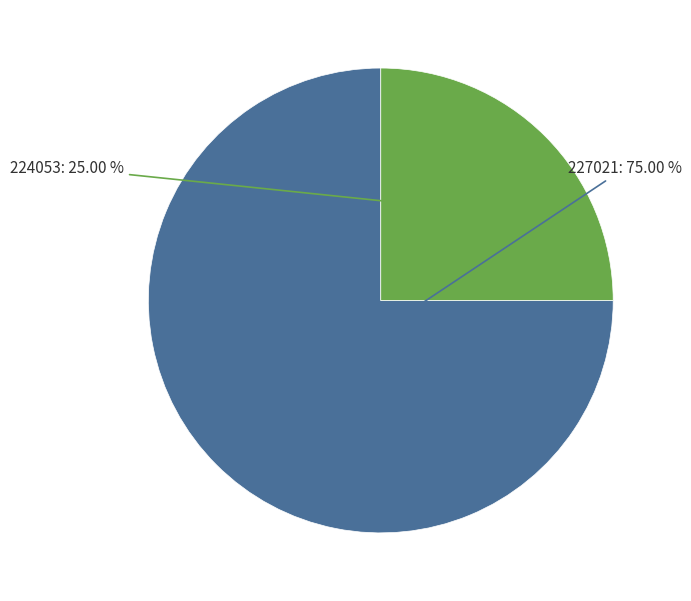

Is there any slice that represents more than half of the pie?

Yes